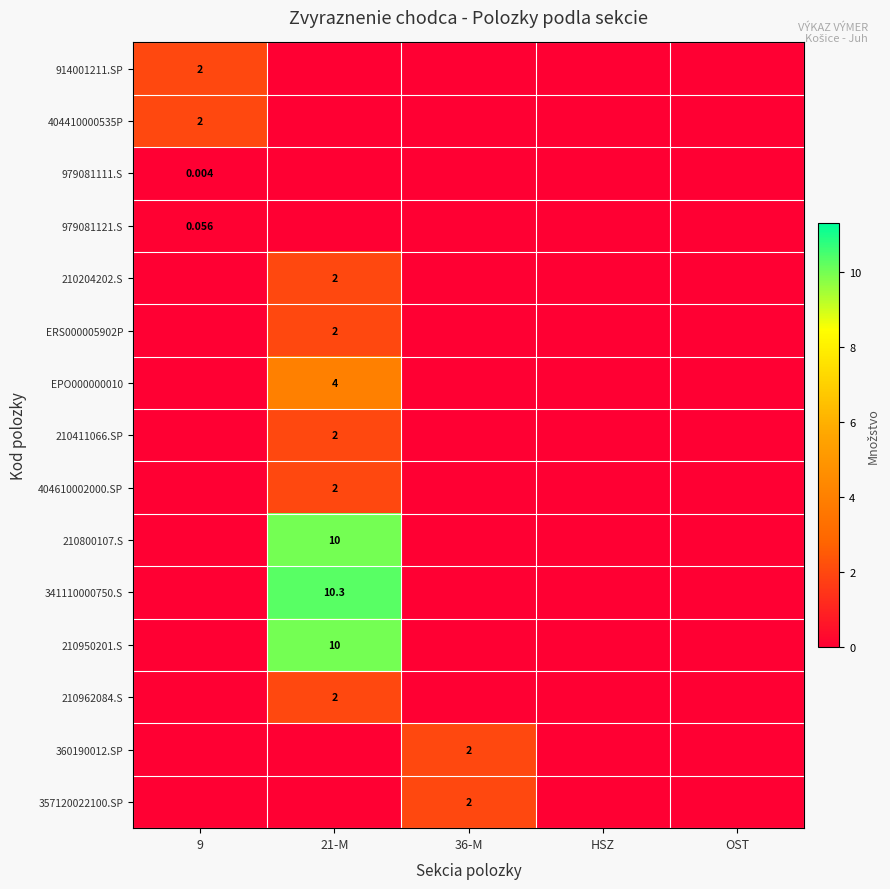

Where is 210204202.S nearest to the value 1?

9